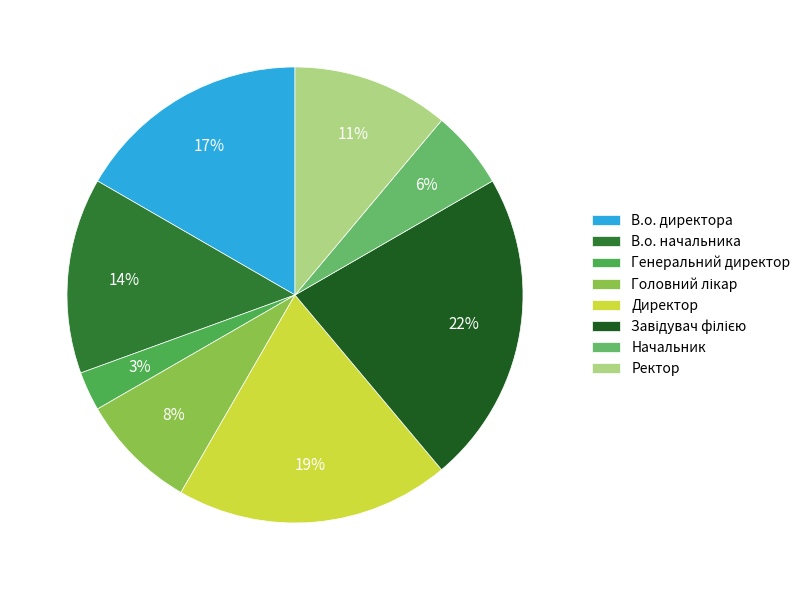

Count the number of slices in the pie.

8